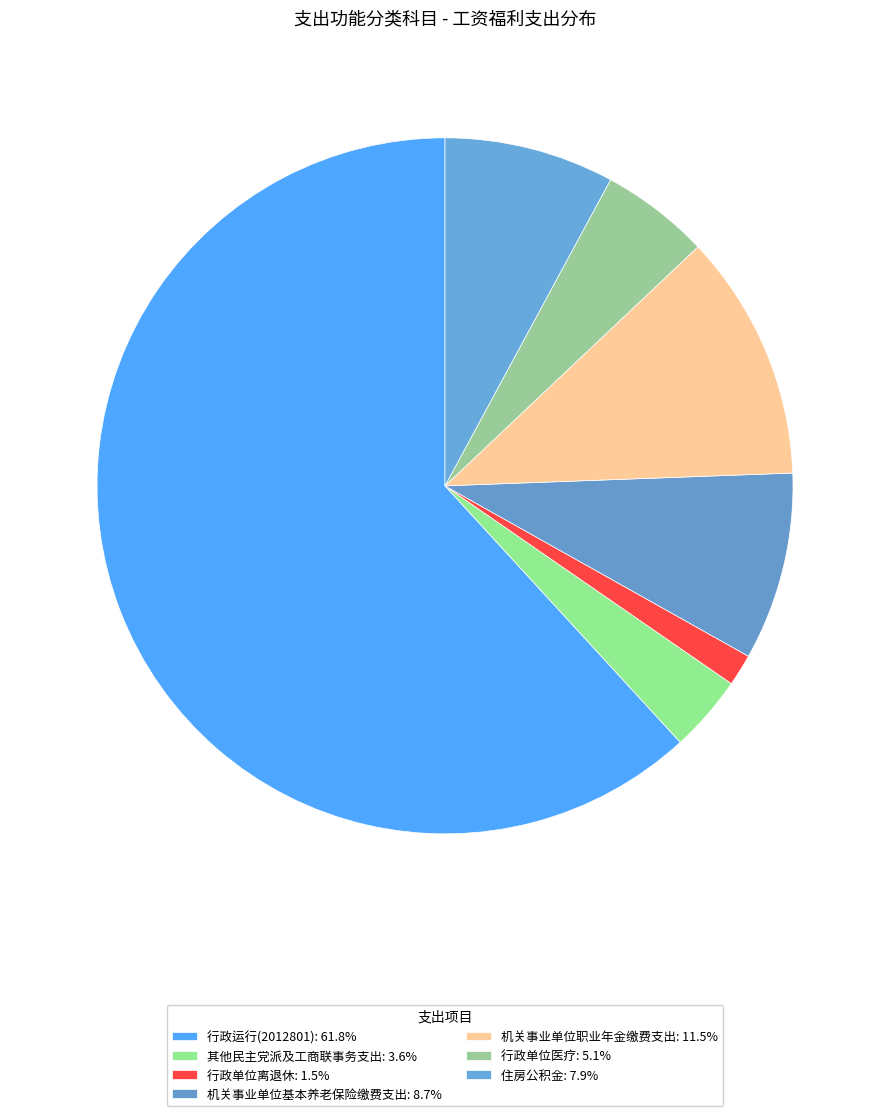

What percentage is NOT represented by 行政单位离退休?

98.5%